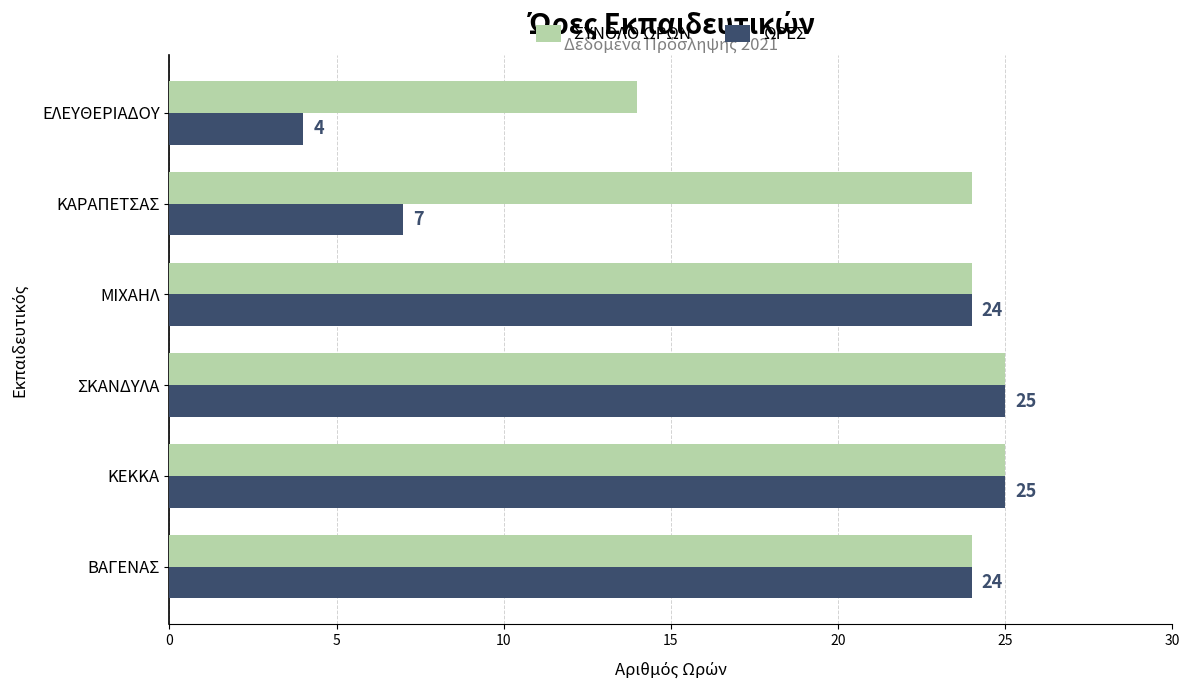

At which label is ΩΡΕΣ closest to 14?

ΚΑΡΑΠΕΤΣΑΣ